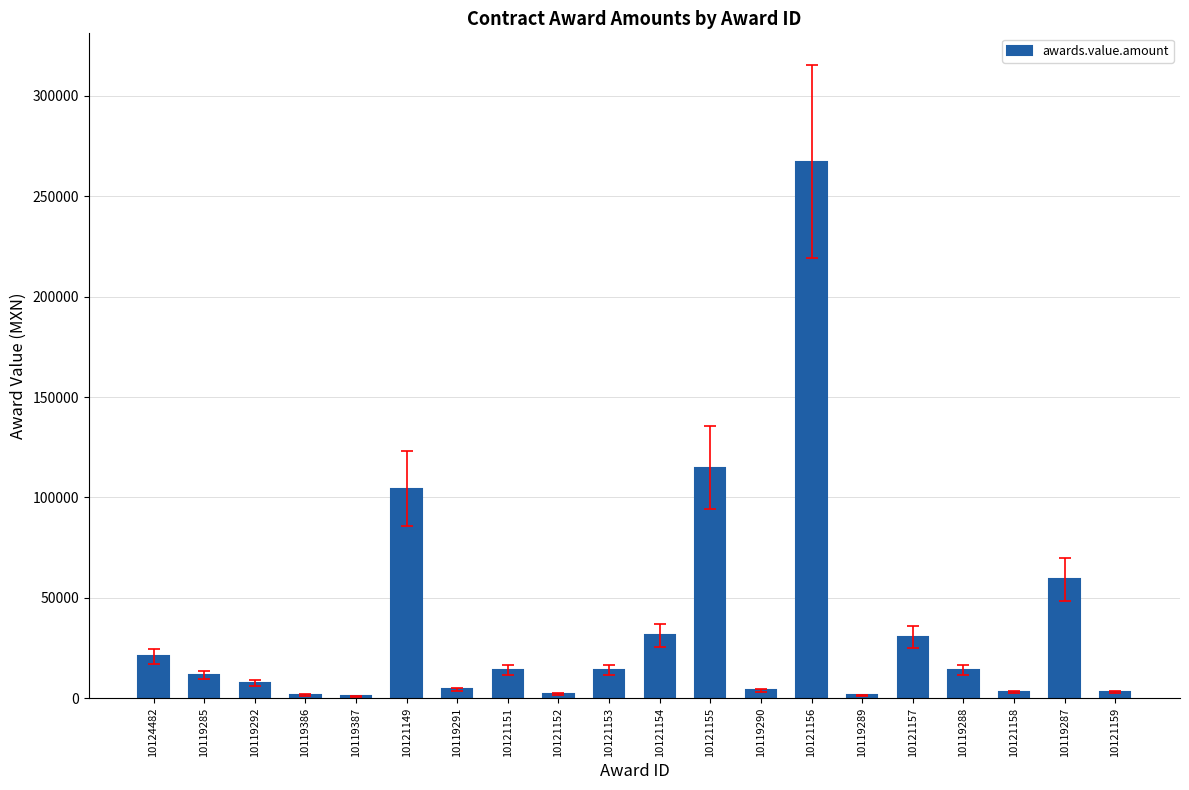

What is the difference between the values at 10121157 and 10119291?

26169.6